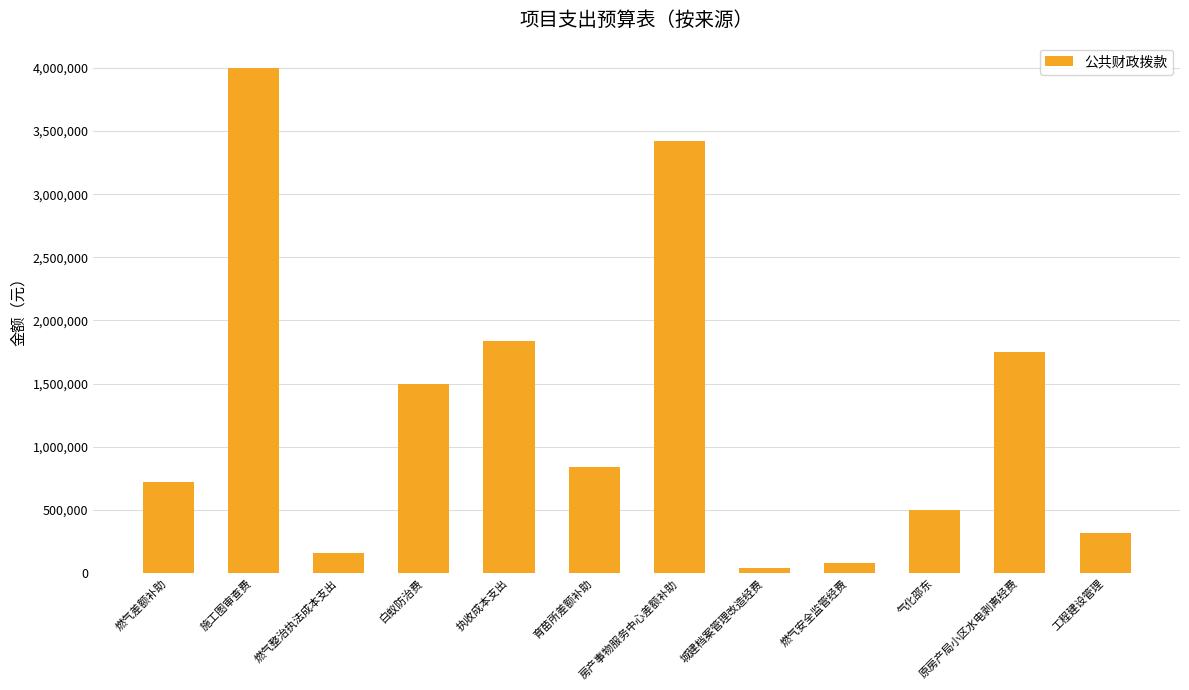

What is the smallest value displayed?

40000